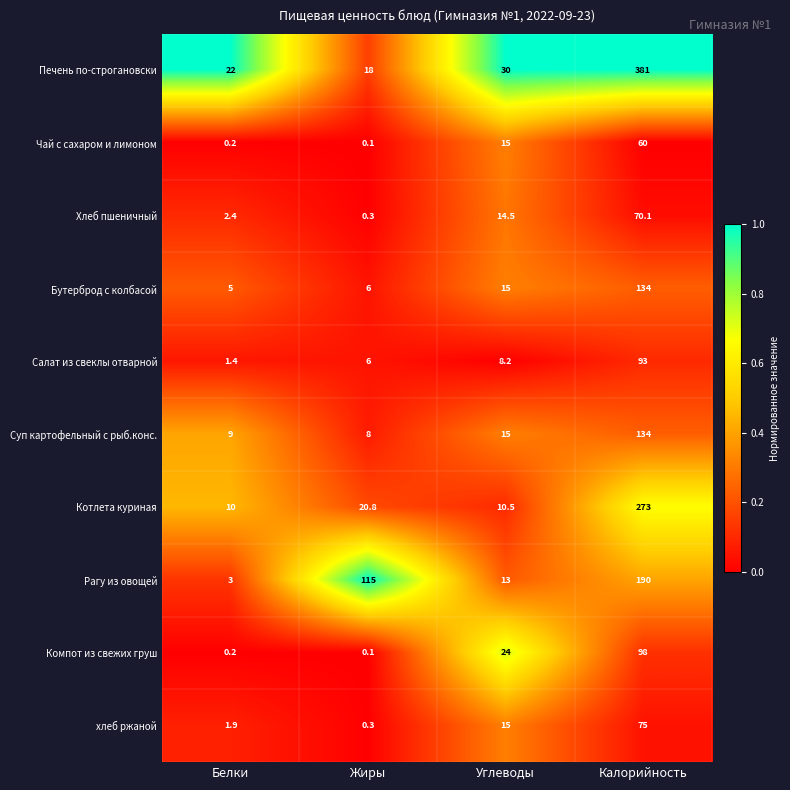

What is the total value across all series at Жиры?

174.6